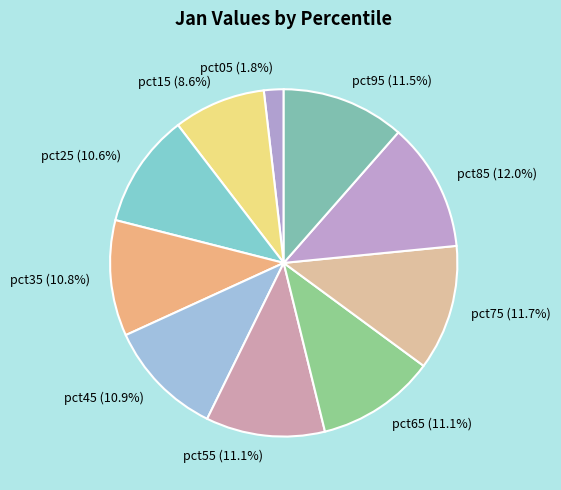

Which category has the smallest portion of the pie?

pct05